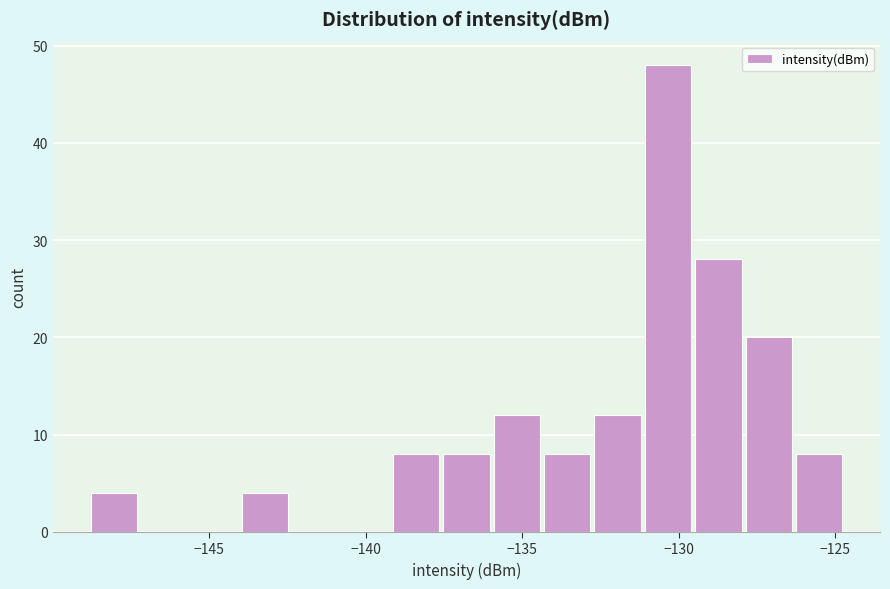

Read against the x-axis, roughly where is the centre of the tallest bar?

-130.5